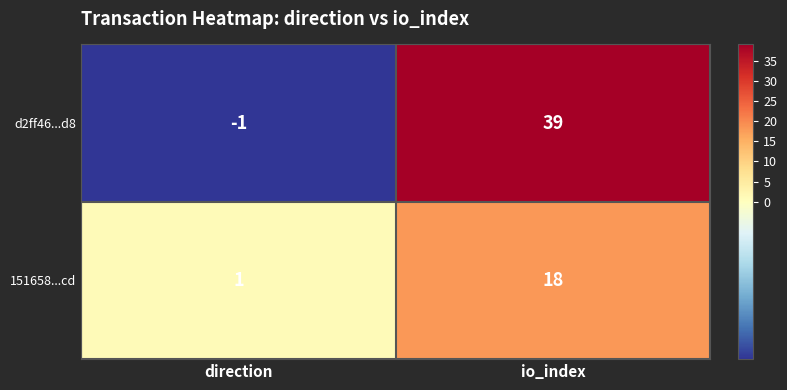

Which series has the largest total across all categories?

d2ff46...d8